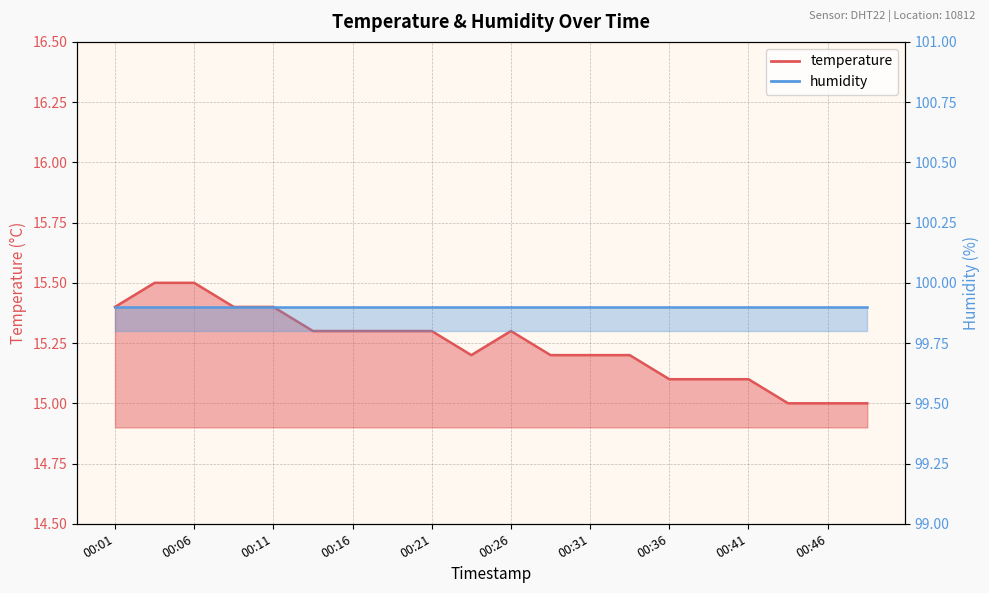

Which label corresponds to the smallest value in the chart?

00:43